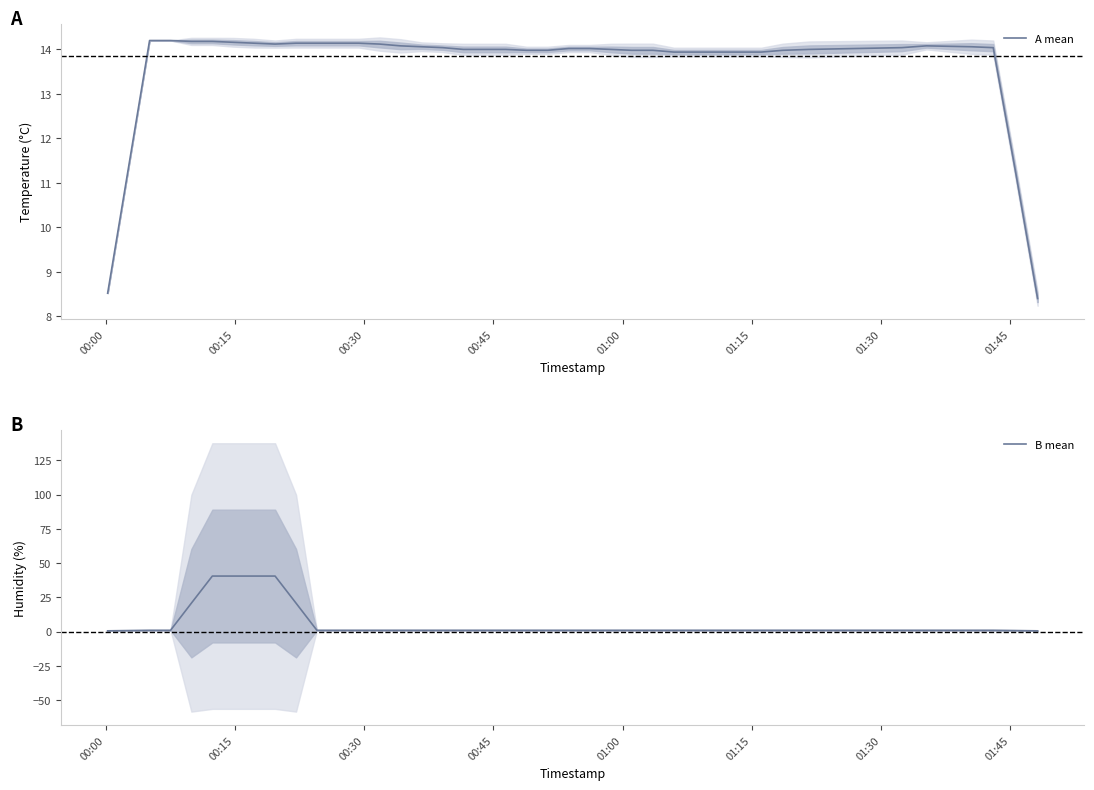

What is the maximum value for A mean?

14.2